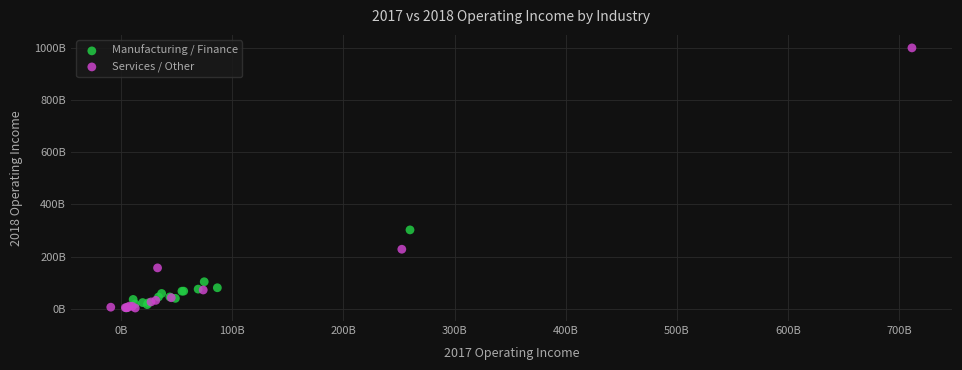

What are all the series names shown in the legend?

Manufacturing / Finance, Services / Other